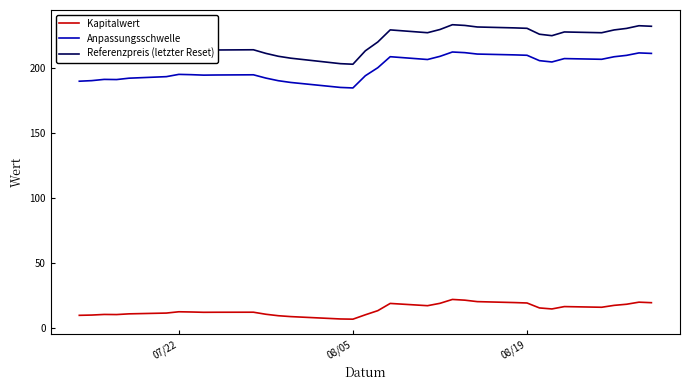

True or false: Kapitalwert and Anpassungsschwelle intersect in this chart.

False